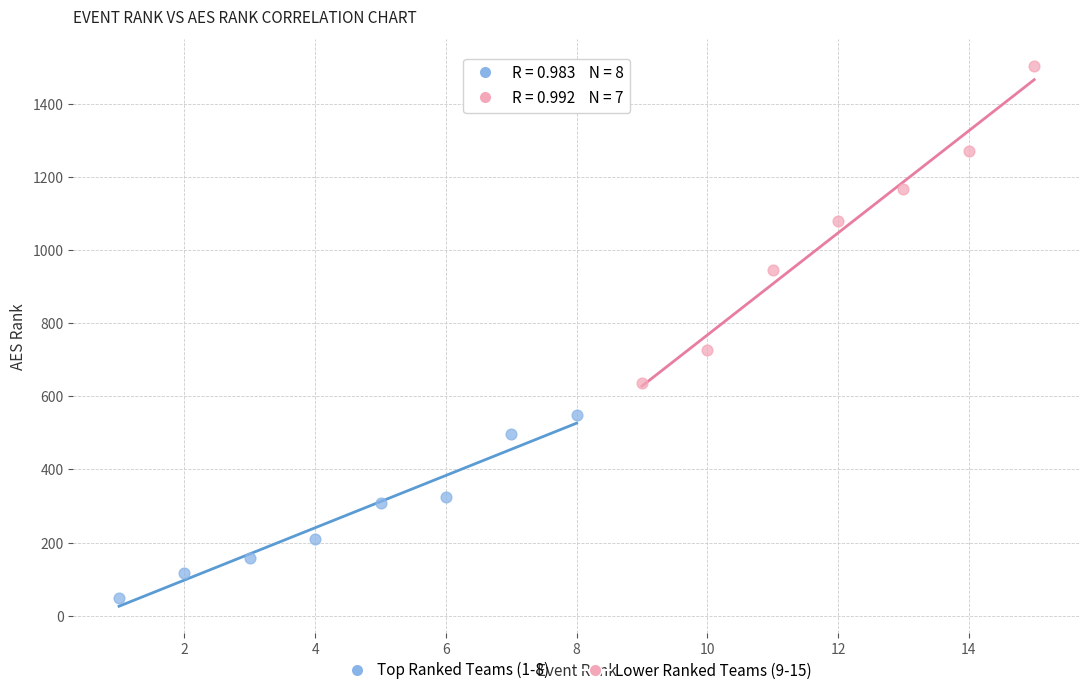

Which series reaches the maximum Y coordinate?

Lower Ranked Teams (9-15)